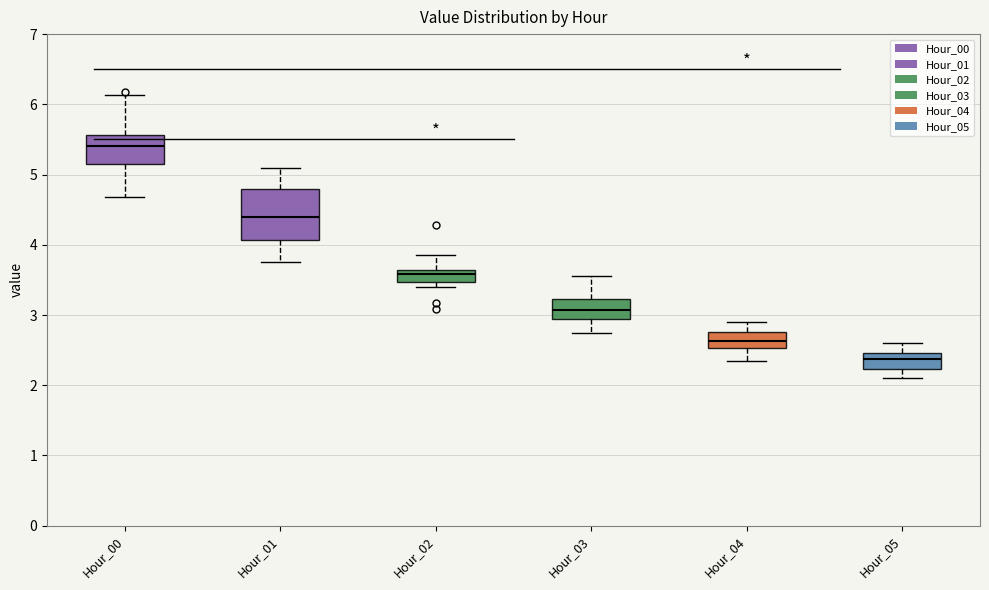

Reading left to right, transcribe this box plot: for each box, give where its median line is, the range the box spans, and where its two whiskers end, as read against the y-axis. The values are not printed on the chart, so give them approximately, as read against the axis.

Hour_00: median 5.4, box 5.2 to 5.6, whiskers 4.7 to 6.1
Hour_01: median 4.4, box 4.1 to 4.8, whiskers 3.8 to 5.1
Hour_02: median 3.6 (inside the box), box 3.5 to 3.6, whiskers 3.4 to 3.9
Hour_03: median 3.1, box 2.9 to 3.2, whiskers 2.8 to 3.6
Hour_04: median 2.6, box 2.5 to 2.8, whiskers 2.4 to 2.9
Hour_05: median 2.4, box 2.2 to 2.5, whiskers 2.1 to 2.6